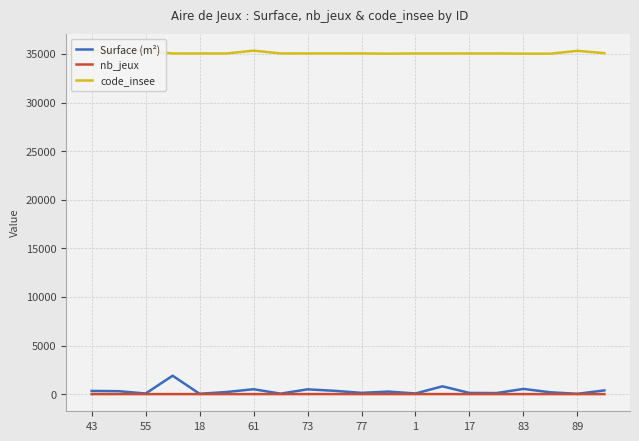

Which category has the lowest value in the nb_jeux series?

43